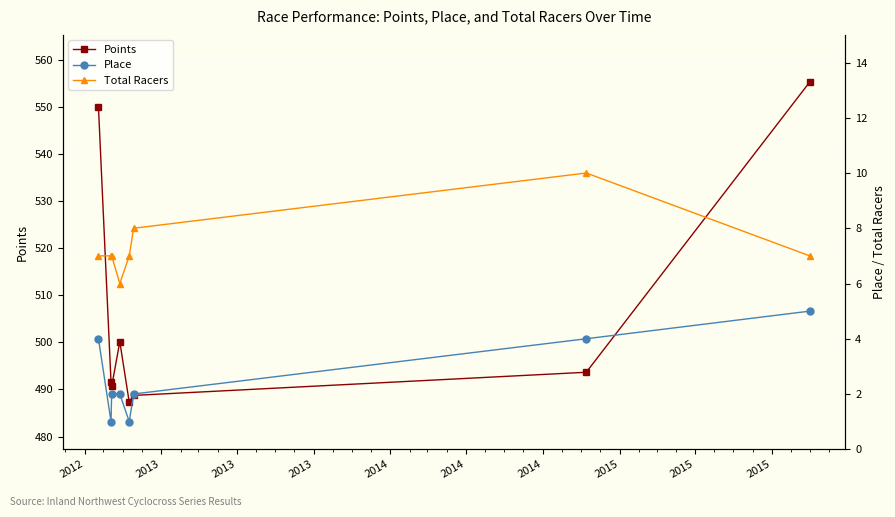

What is the value of the Points point at the 6th from the left?

488.7